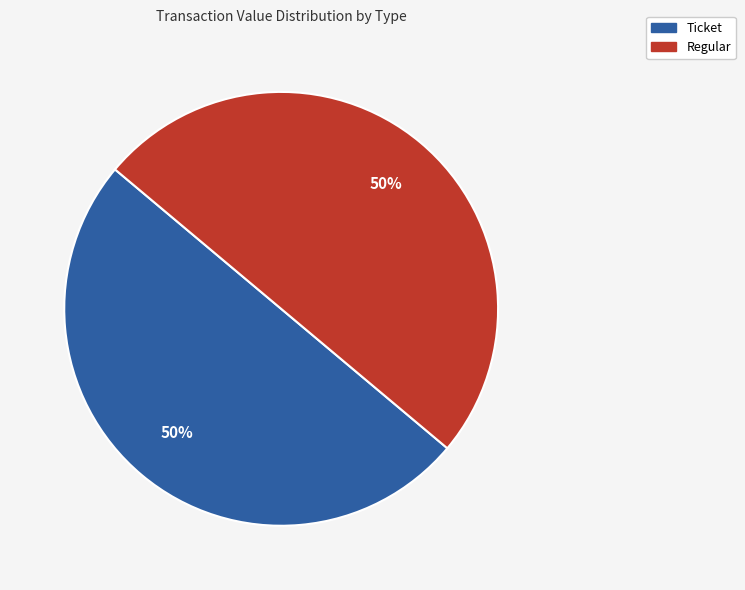

Is the sum of Ticket and Regular greater than half?

Yes